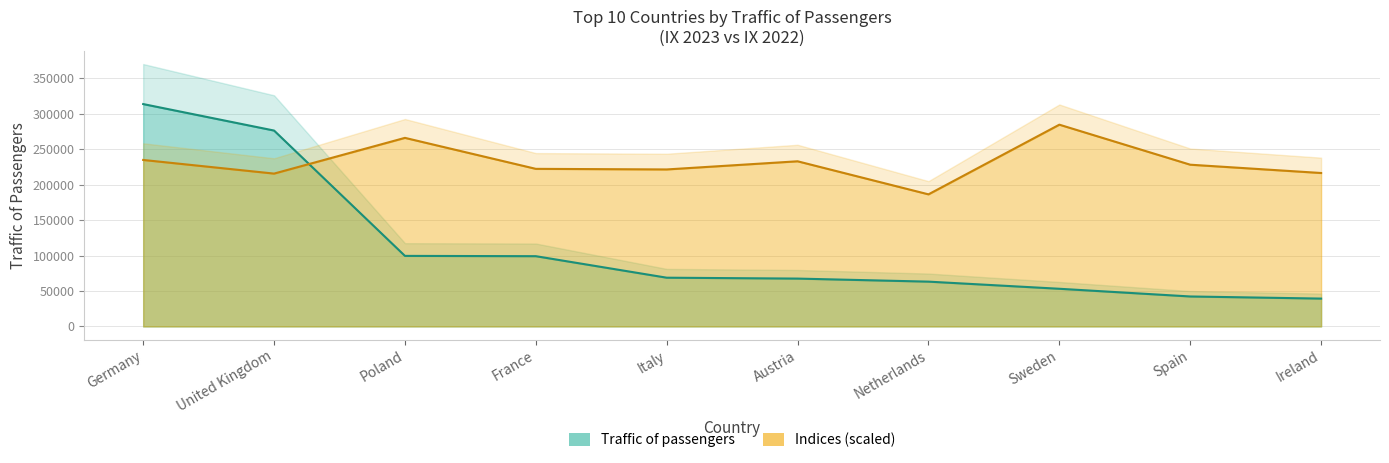

What are all the series names shown in the legend?

Traffic of passengers, Indices